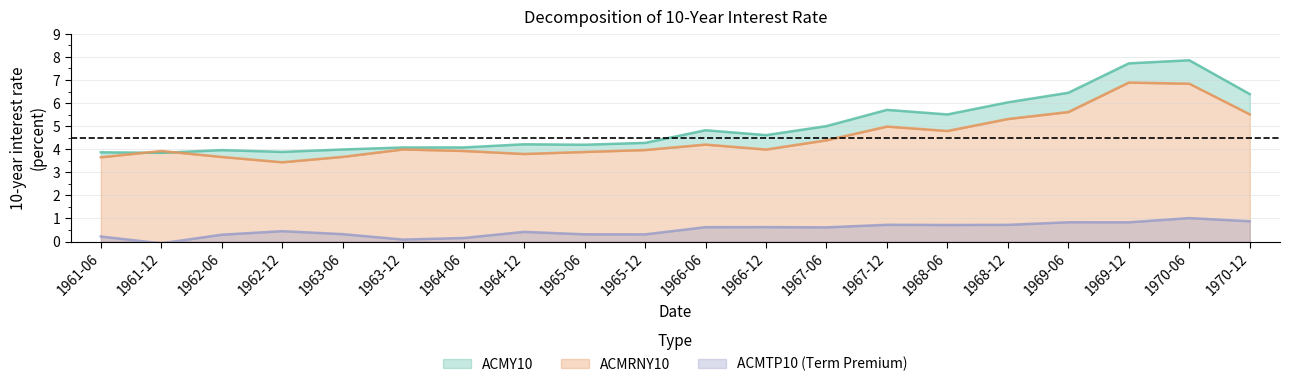

What is the difference between the highest and lowest values at 1961-12?

4.0